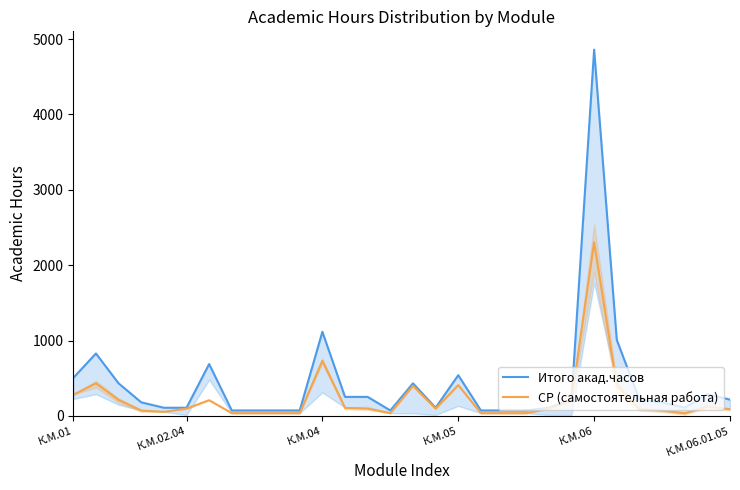

Which category has the highest value in the СР (самостоятельная работа) series?

К.М.06